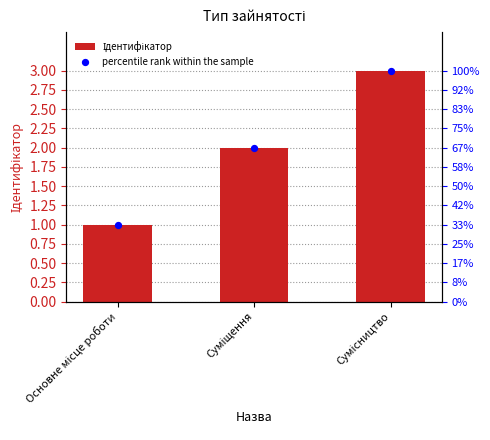

At which category is the sum across all series the highest?

Сумісництво